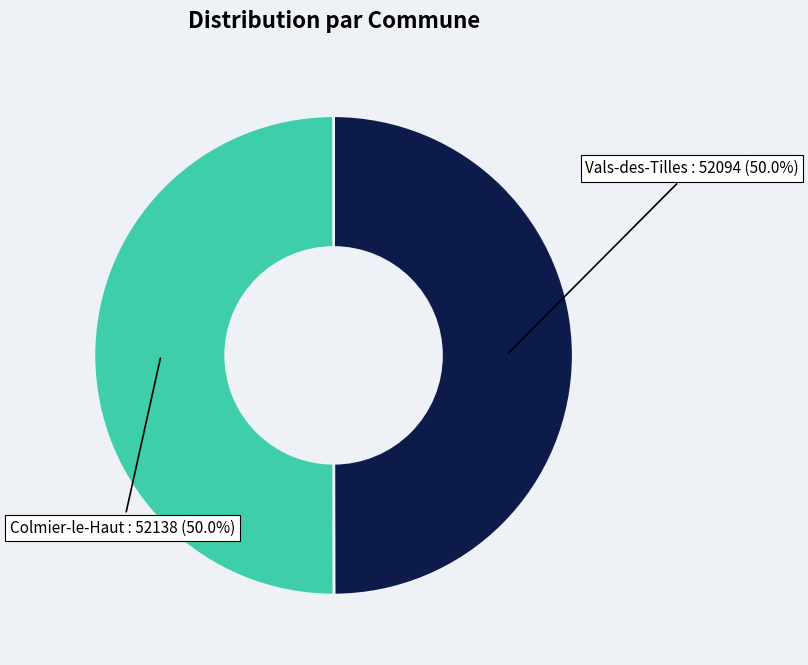

Approximately how many times larger is the value at Vals-des-Tilles compared to Colmier-le-Haut?

1.0